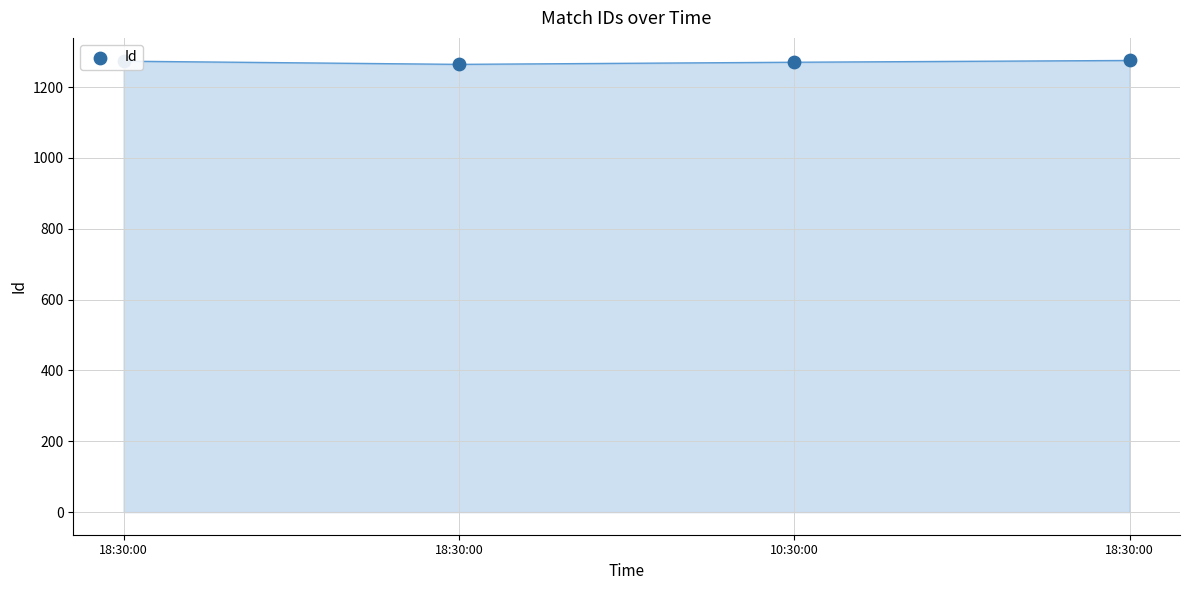

Between 18:30:00 and 18:30:00, which is larger?

18:30:00